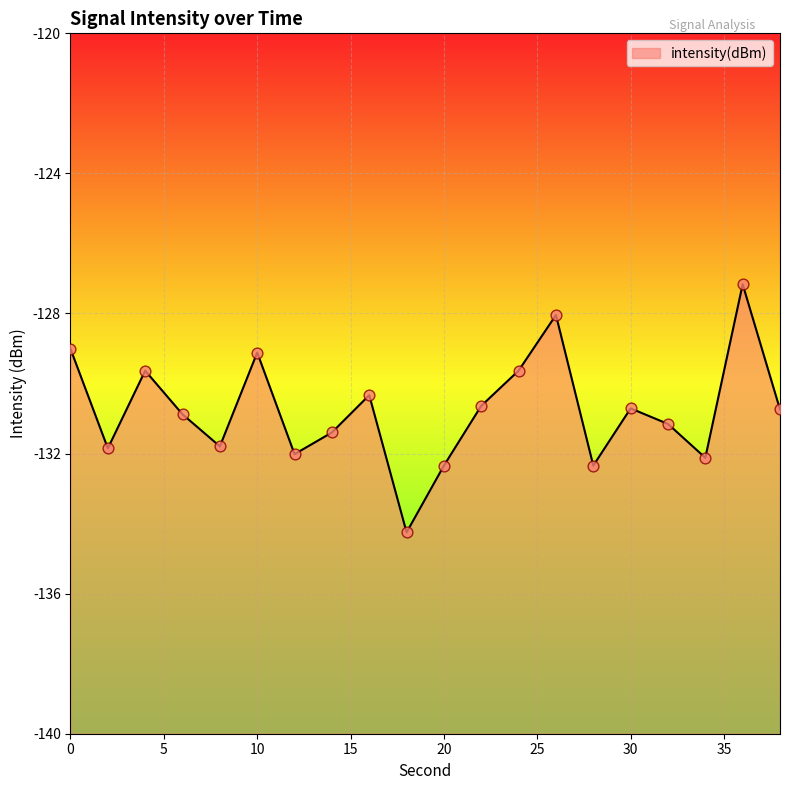

Between 8 and 2, which is larger?

8